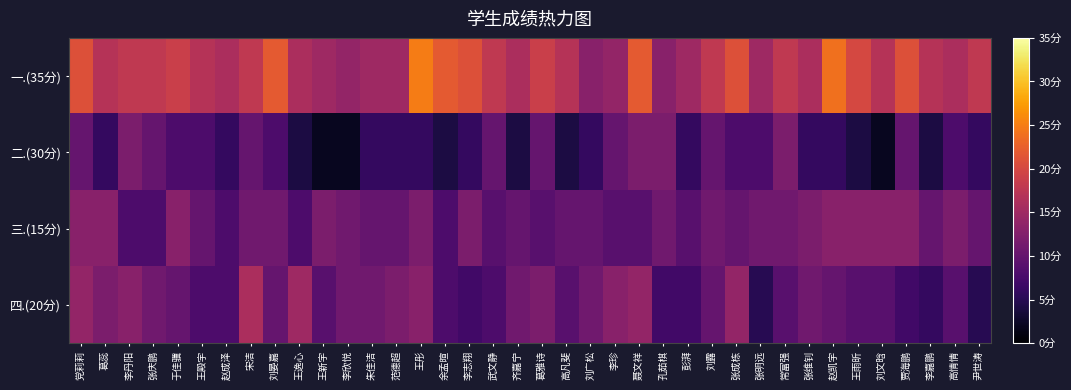

At how many categories does at least one series exceed 10?

38